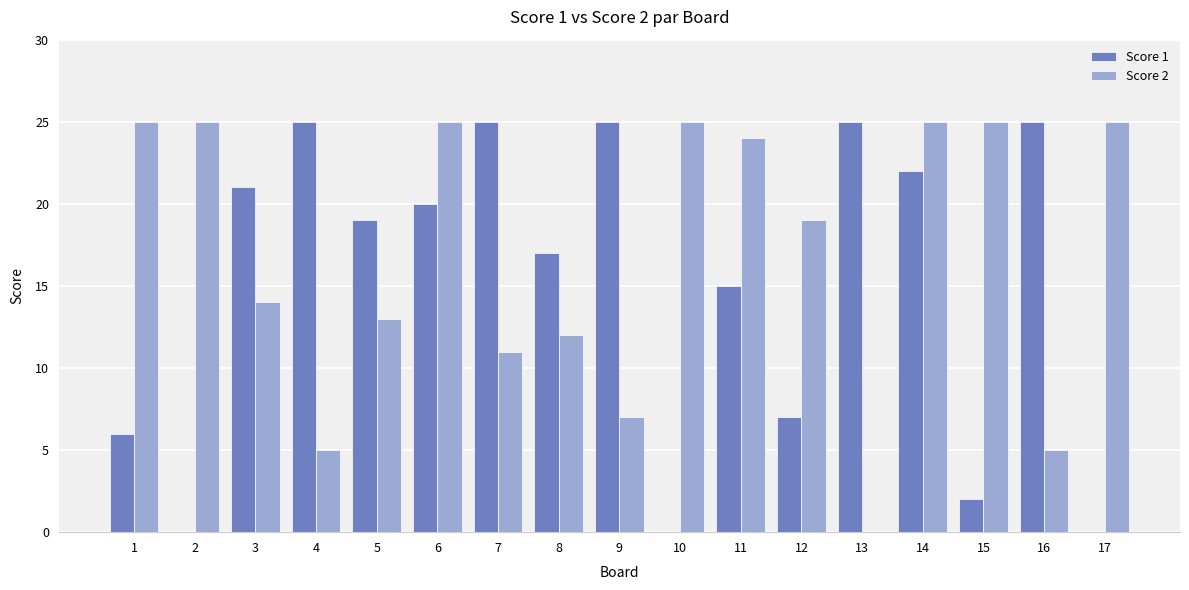

What is the maximum value for Score 1?

25